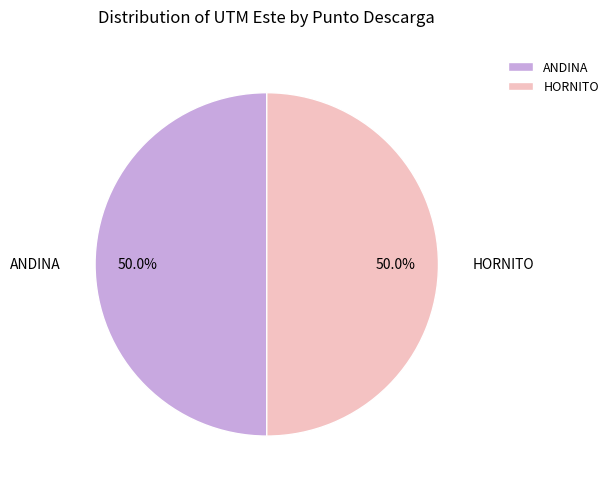

Is it true that ANDINA is 50% of the pie?

True